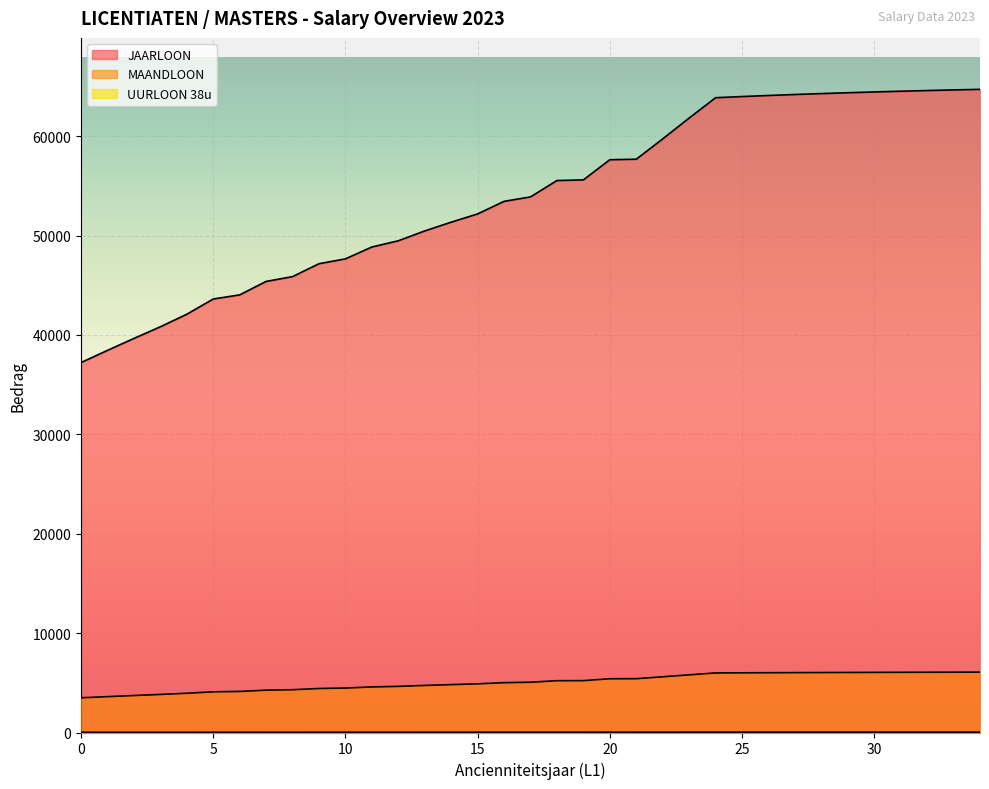

Reading right to left, transcribe all the data shown in this chart.

JAARLOON: 64715.1	64656.9	64594.2	64526.3	64453.1	64374.0	64288.7	64196.5	64097.0	63989.6	63873.7	61826.3	59731.0	57683.6	57635.7	55605.2	55540.4	53893.0	53445.1	52180.2	51349.8	50468.0	49477.4	48850.1	47658.4	47170.6	45871.1	45387.6	44034.1	43619.1	42085.3	40824.3	39651.3	38450.1	37221.3
MAANDLOON: 6073.5	6068.1	6062.2	6055.8	6048.9	6041.5	6033.5	6024.8	6015.5	6005.4	5994.5	5802.4	5605.8	5413.6	5409.1	5218.5	5212.5	5057.9	5015.8	4897.1	4819.2	4736.4	4643.5	4584.6	4472.7	4427.0	4305.0	4259.6	4132.6	4093.7	3949.7	3831.4	3721.3	3608.5	3493.2
UURLOON 38u: 36.9	36.9	36.8	36.8	36.7	36.7	36.6	36.6	36.5	36.5	36.4	35.2	34.0	32.9	32.8	31.7	31.7	30.7	30.5	29.7	29.3	28.8	28.2	27.8	27.2	26.9	26.1	25.9	25.1	24.9	24.0	23.3	22.6	21.9	21.2